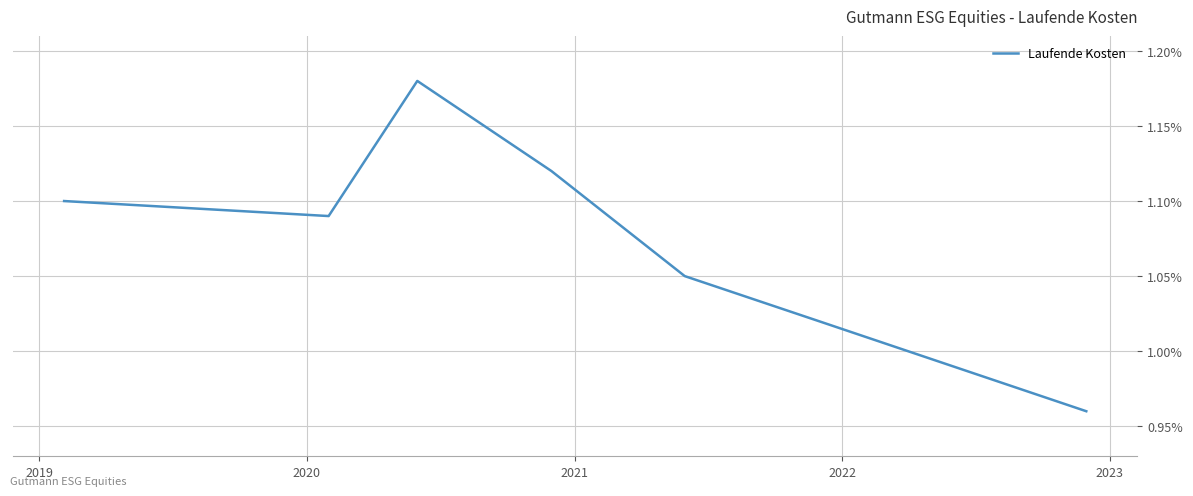

How many interior local valleys (lower than both neighbors) does the data have?

1